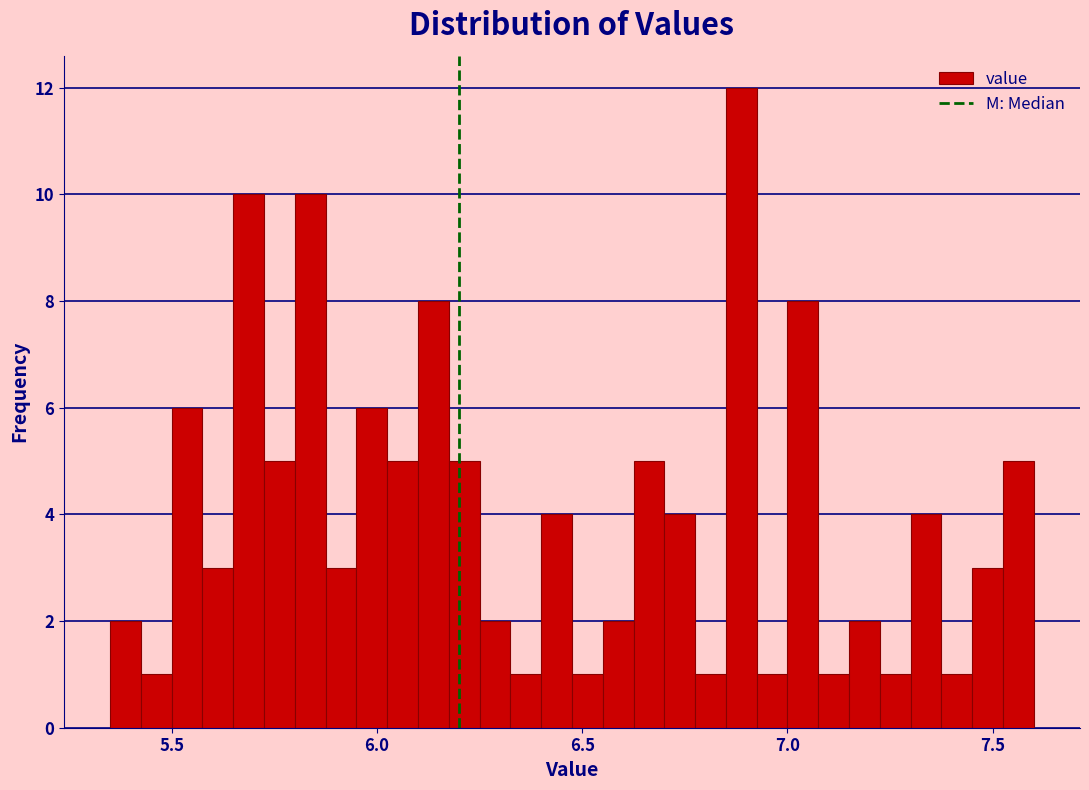

Around what value on the x-axis is the tallest bar? Give the approximate position of its centre, as read against the axis.

6.90